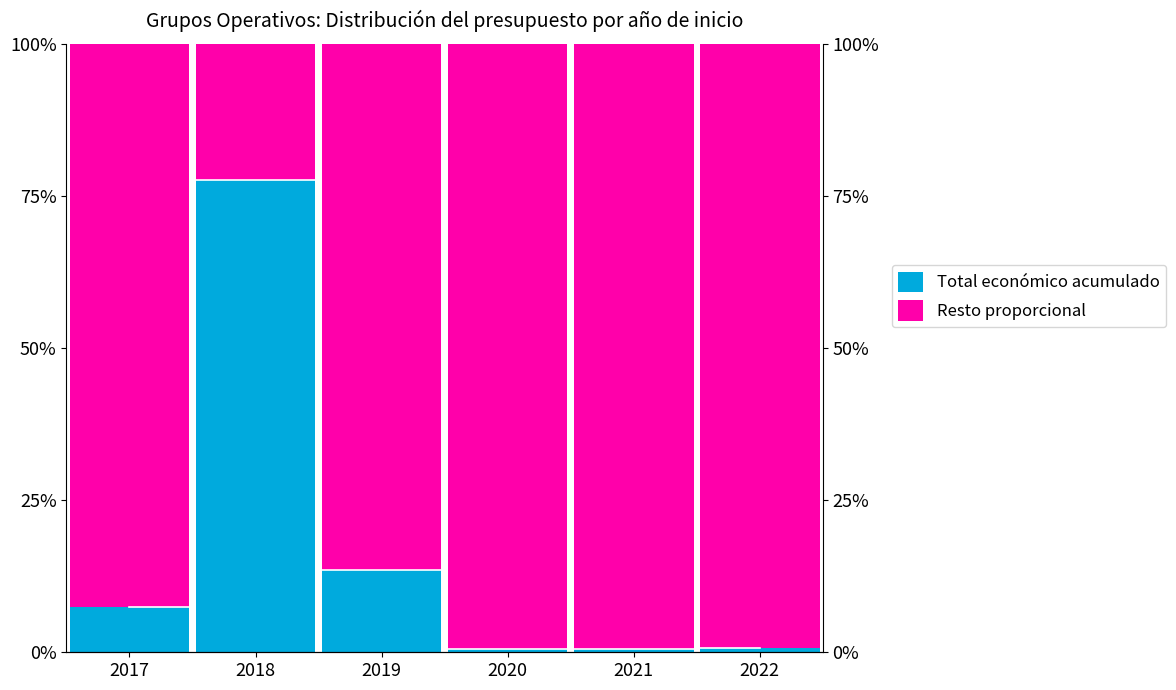

How many data points does each series have?

6